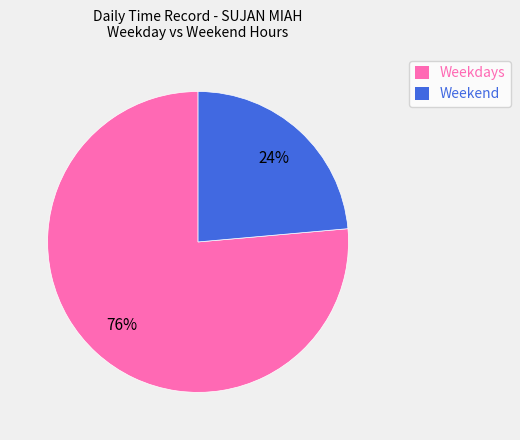

To the nearest percent, what percentage of the pie is Weekend?

24%